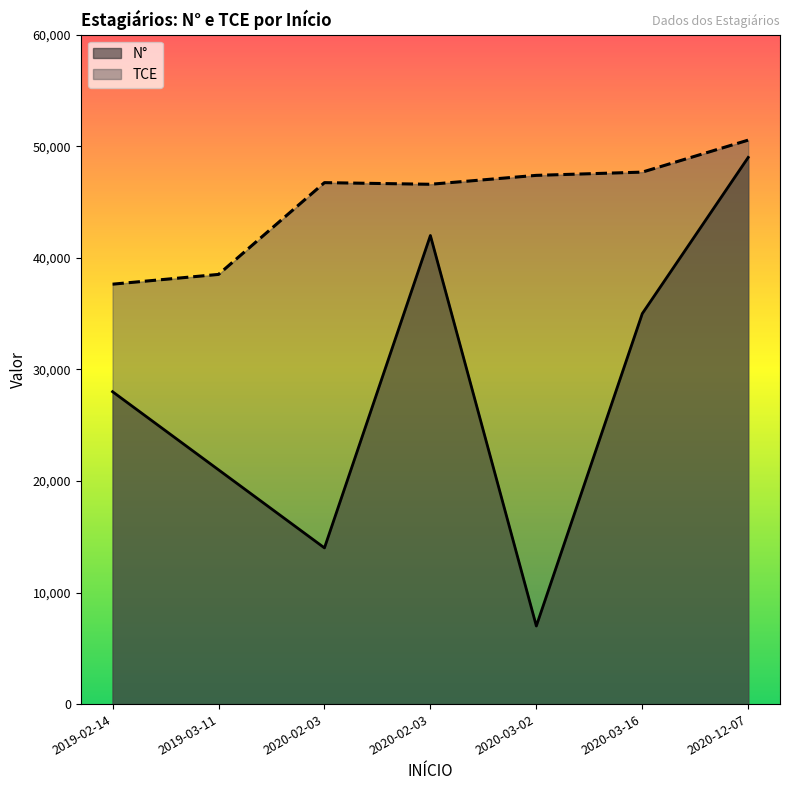

How many categories are shown in the chart?

7